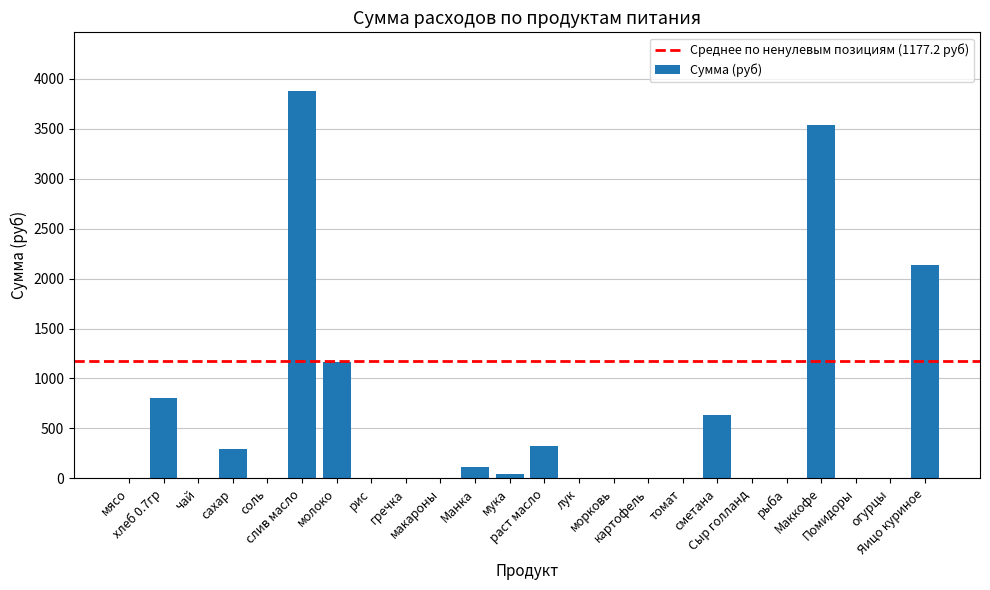

What is the sum of all values?

12948.9